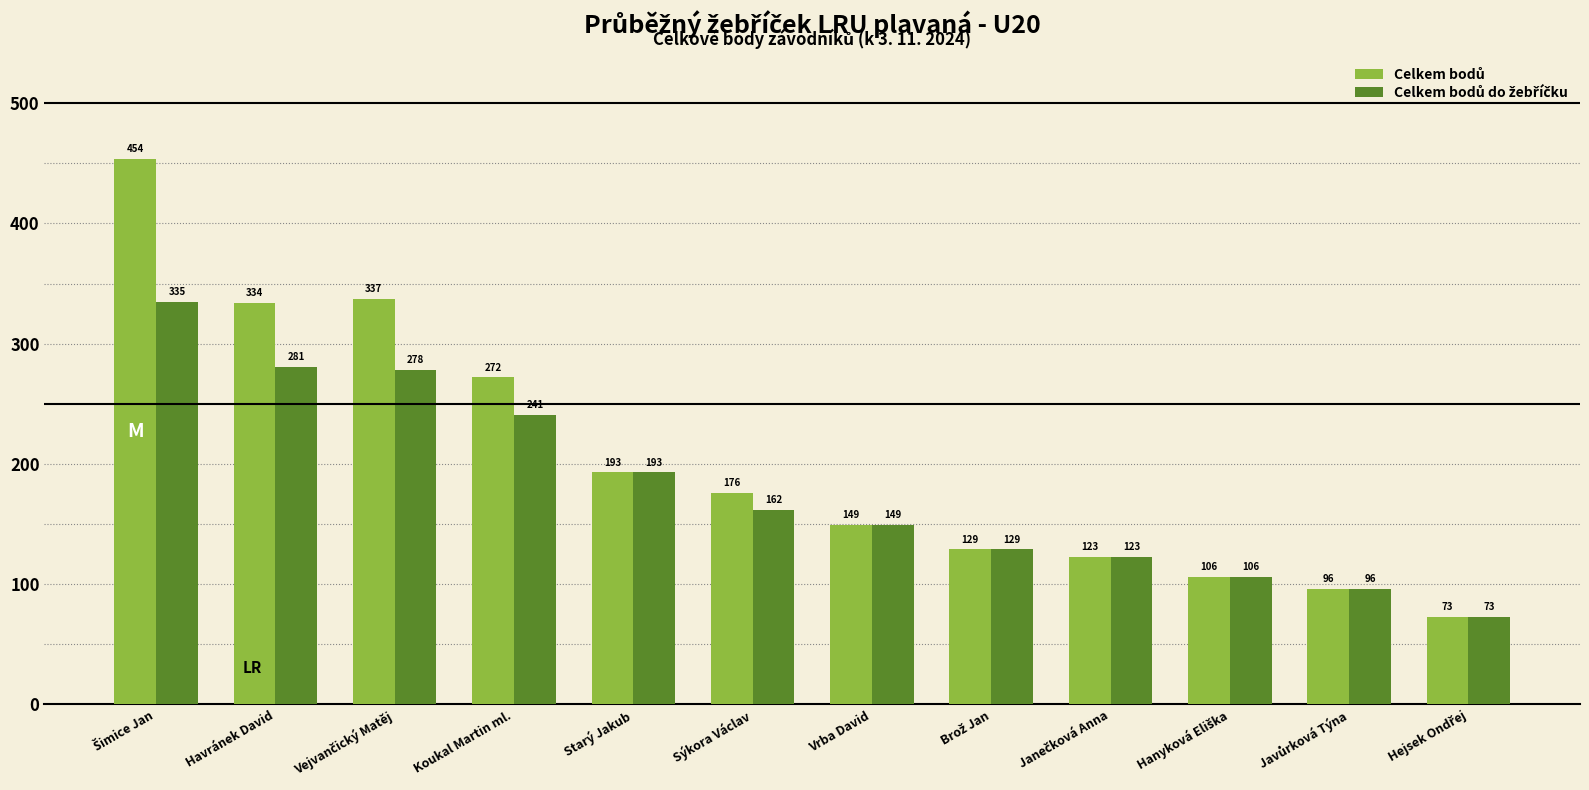

What is the difference between the highest and lowest values at Koukal Martin ml.?

31